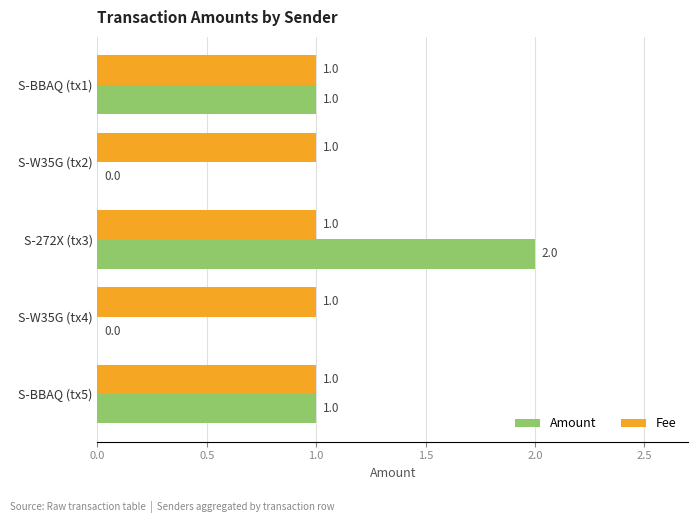

Which category has the highest value in the Amount series?

S-272X (tx3)